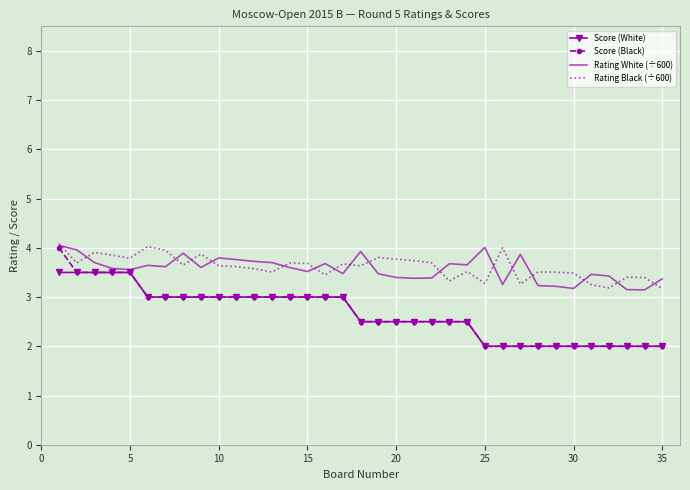

What is the smallest value displayed?

2.0